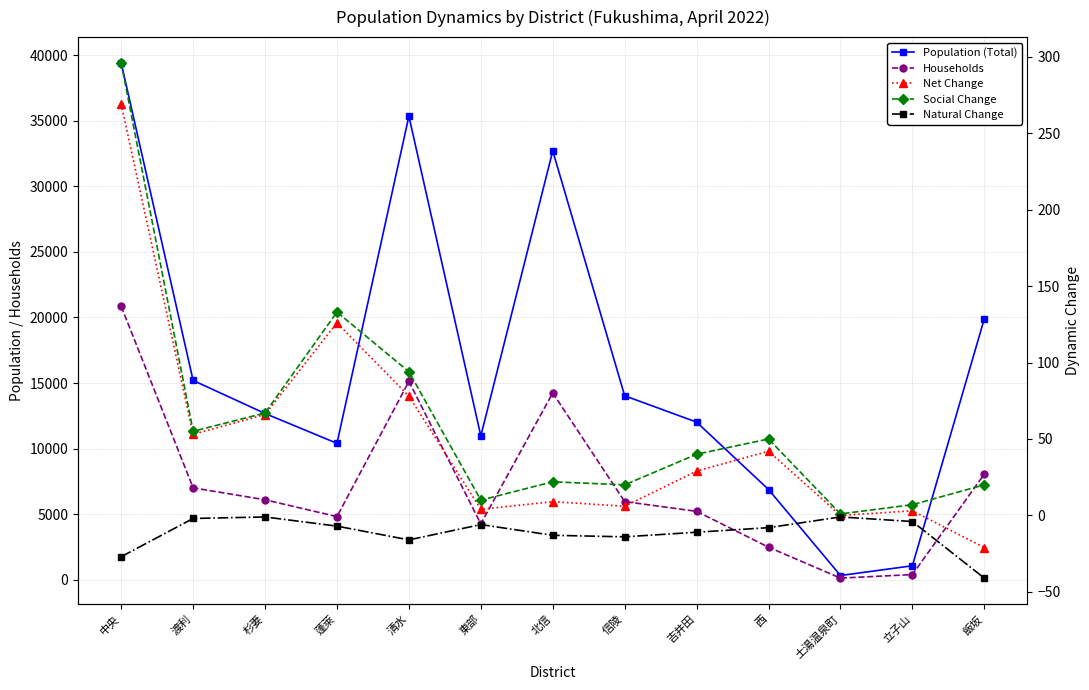

True or false: Population (Total) and Households intersect in this chart.

False